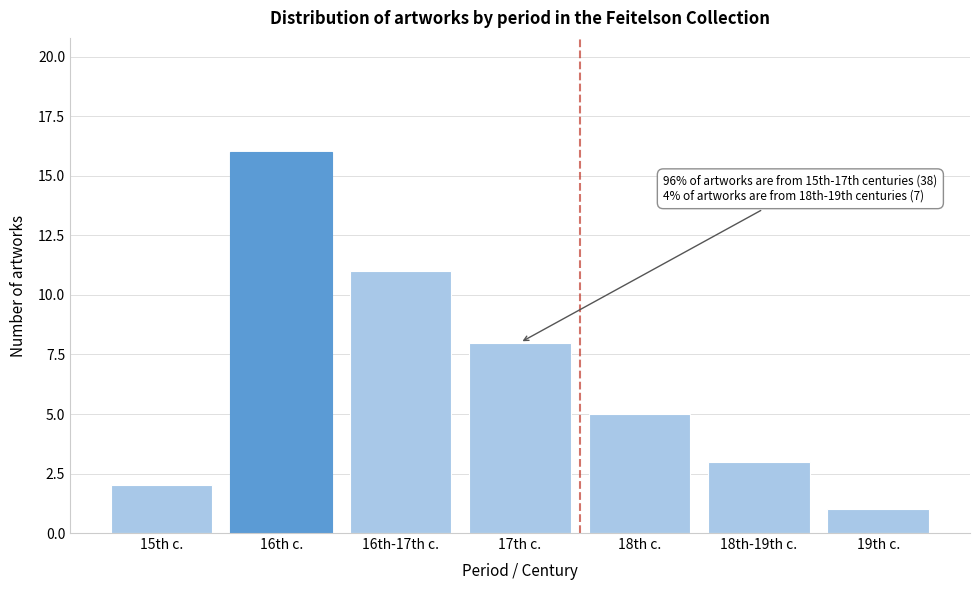

Reading left to right, list all the values displayed in this chart.

2	16	11	8	5	3	1